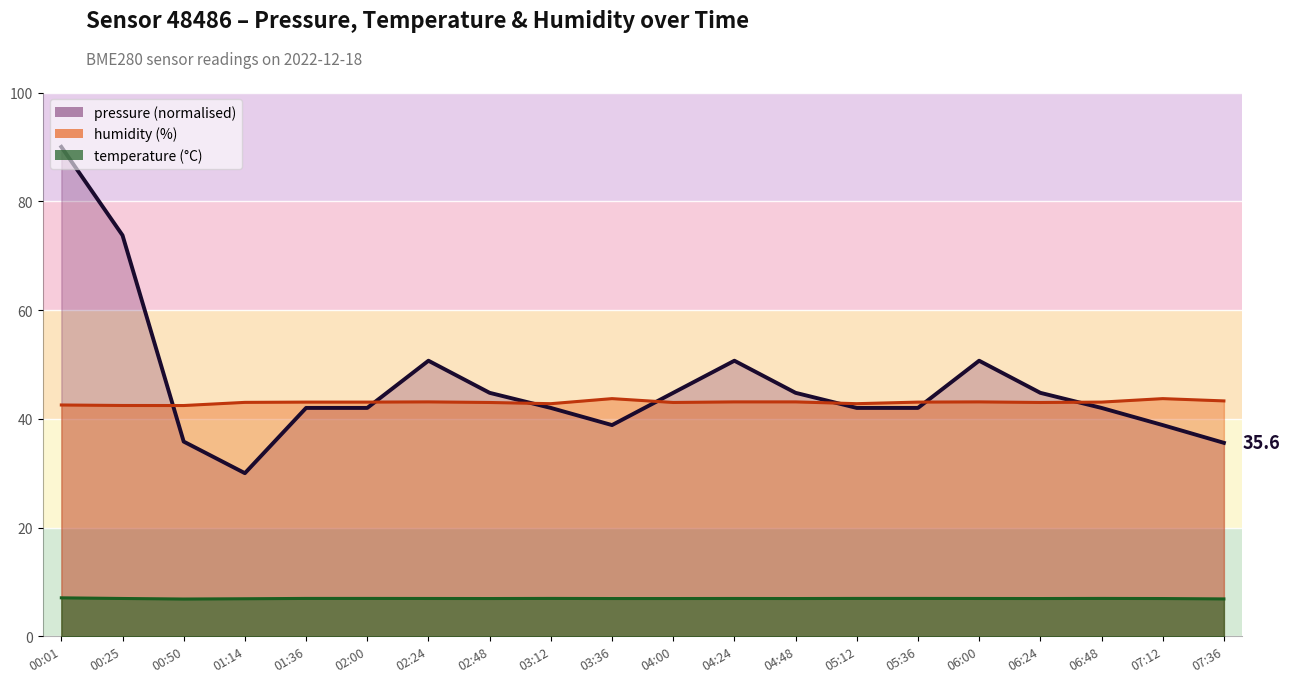

Is the value of temperature at 03:12 greater than the value of humidity at 01:36?

No